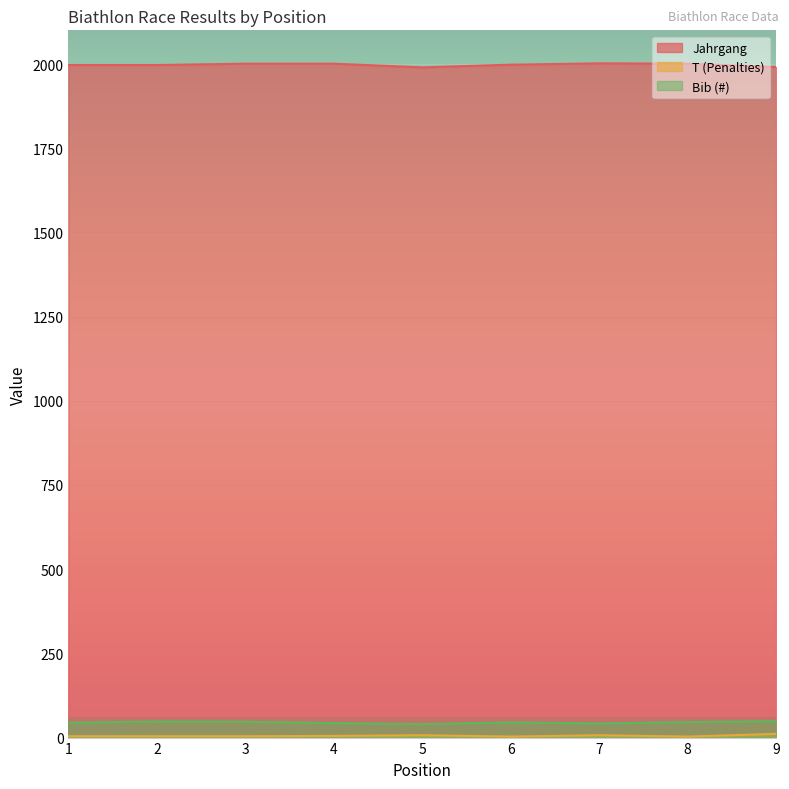

What value does the Jahrgang series have at 1, to the nearest 5?

1995